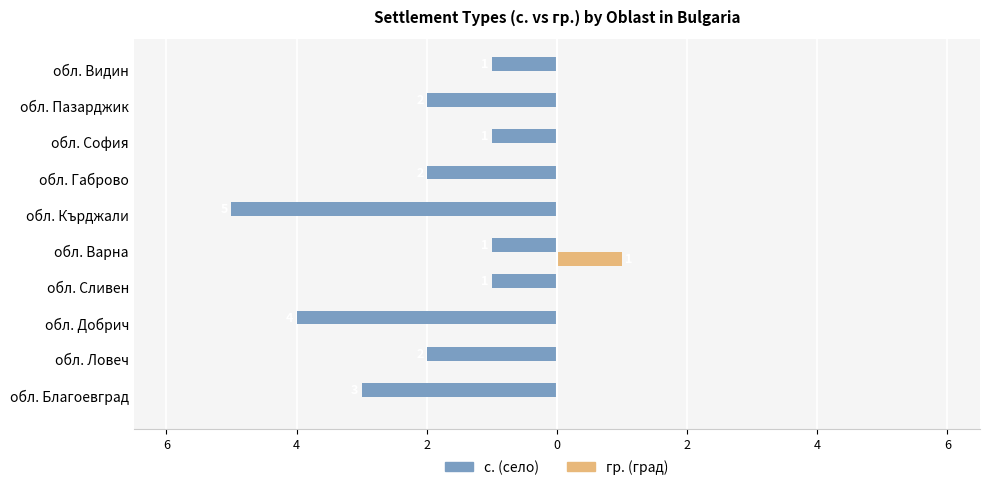

What are all the series names shown in the legend?

с. (село), гр. (град)